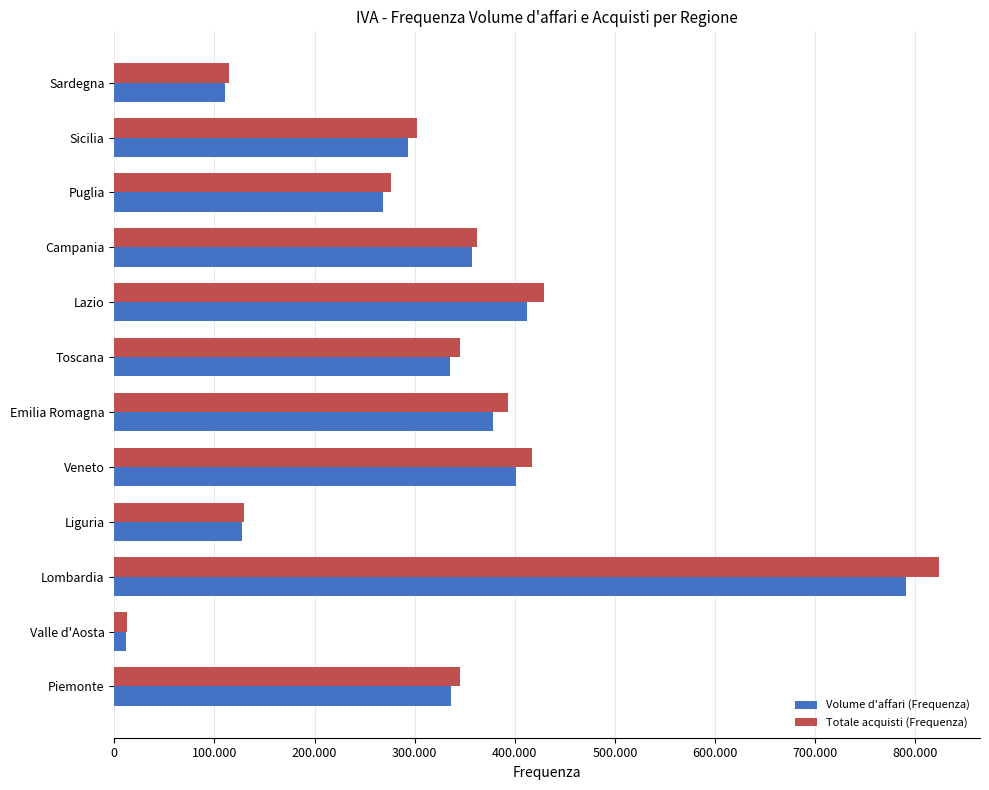

What are all the series names shown in the legend?

Volume d'affari (Frequenza), Totale acquisti (Frequenza)